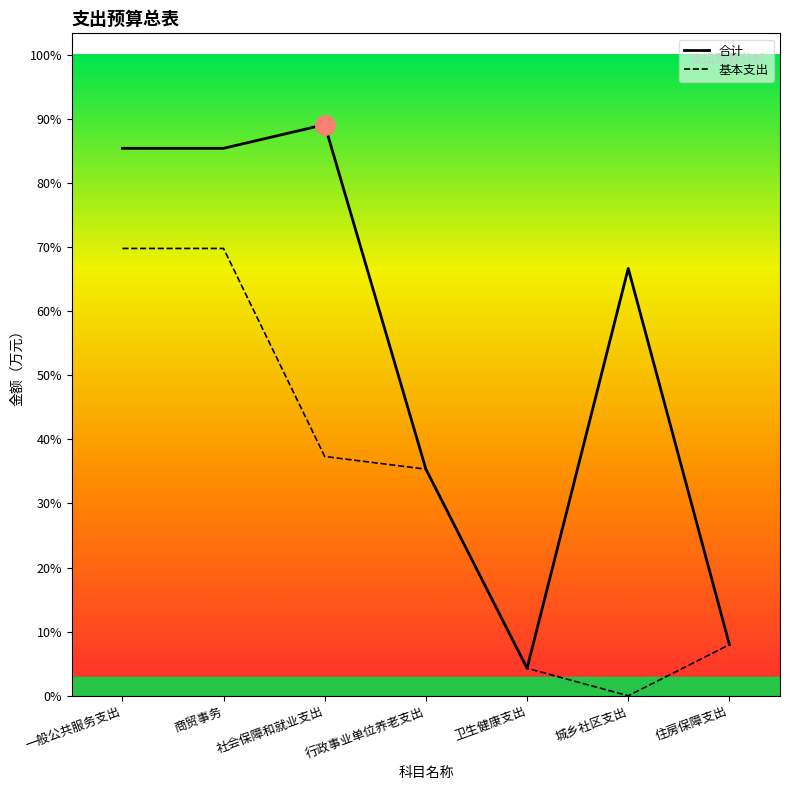

Rank the series by their average value, from lowest to highest.

基本支出, 合计